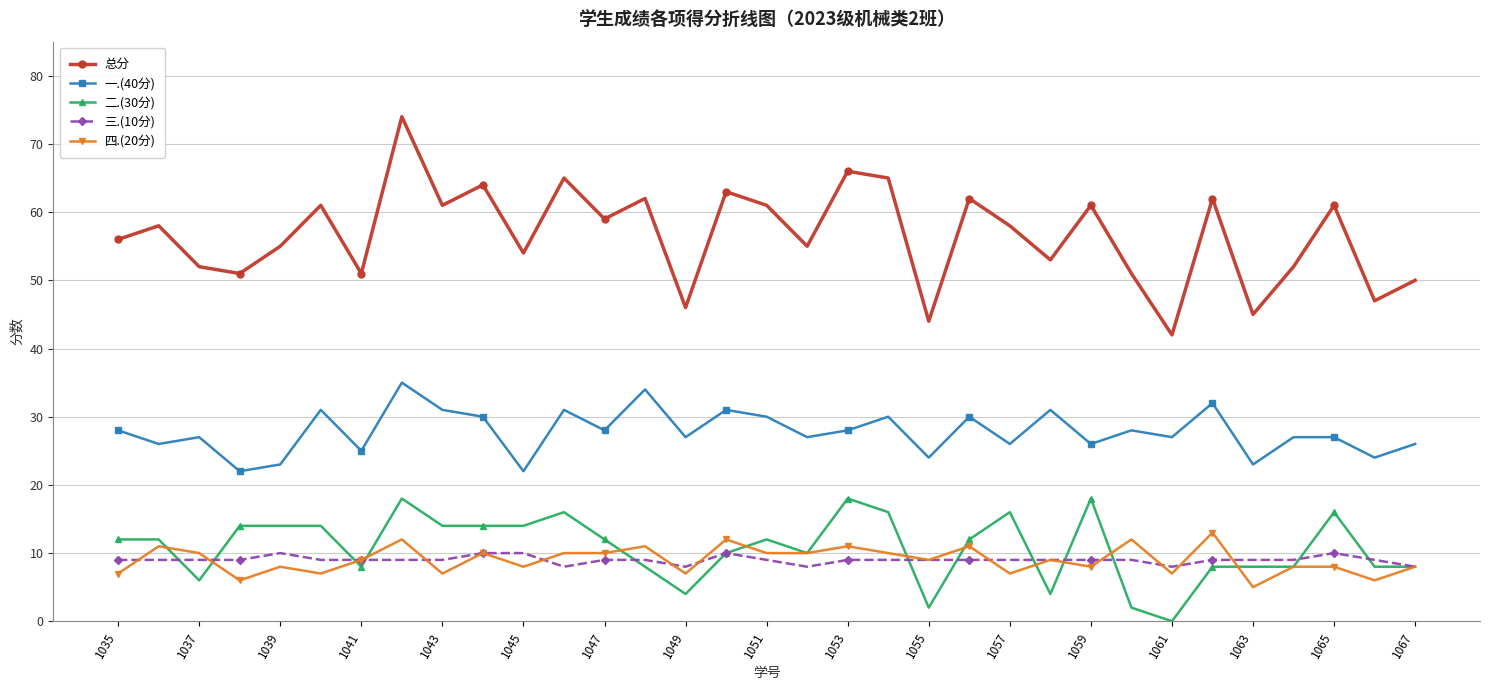

True or false: 一.(40分) and 四.(20分) intersect in this chart.

False